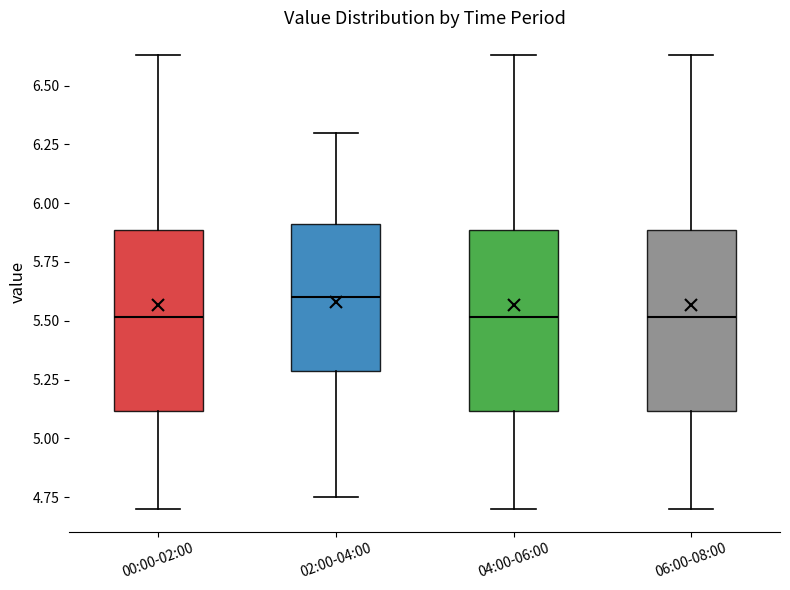

Reading left to right, read every box against the y-axis: the position of its median line, the range the box covers, and the ends of its whiskers. The values are not printed on the chart, so give them approximately, as read against the axis.

00:00-02:00: median 5.50, box 5.10 to 5.90, whiskers 4.70 to 6.65
02:00-04:00: median 5.60, box 5.30 to 5.90, whiskers 4.75 to 6.30
04:00-06:00: median 5.50, box 5.10 to 5.90, whiskers 4.70 to 6.65
06:00-08:00: median 5.50, box 5.10 to 5.90, whiskers 4.70 to 6.65